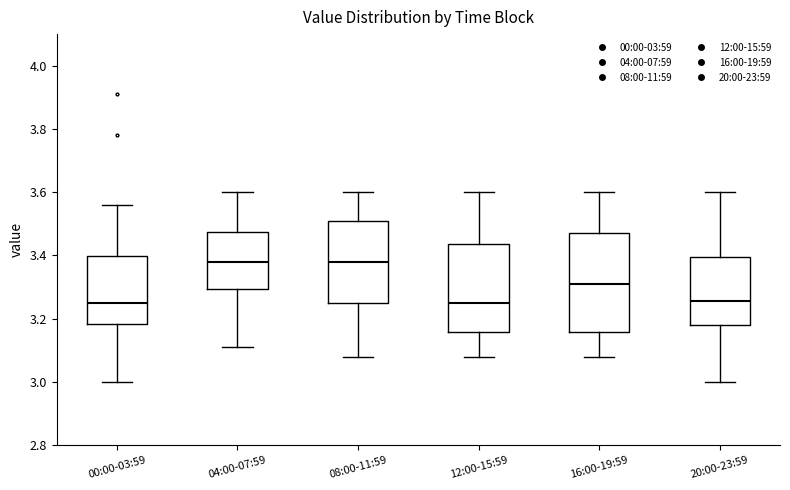

Where is the upper edge of the box for 12:00-15:59 on the y-axis? The values are not printed on the chart, so give them approximately, as read against the axis.

3.44